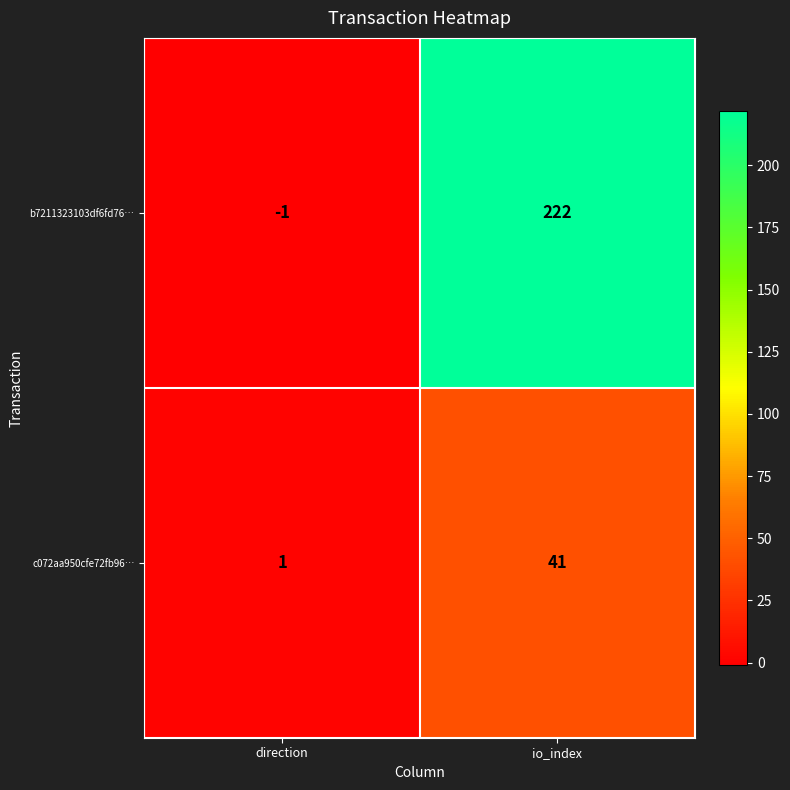

Between direction and io_index, which series saw the biggest shift?

b7211323103df6fd76…